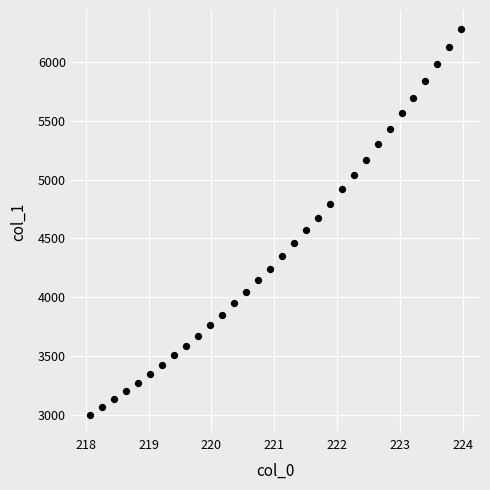

What is the range of X values (max minus min)?

5.9